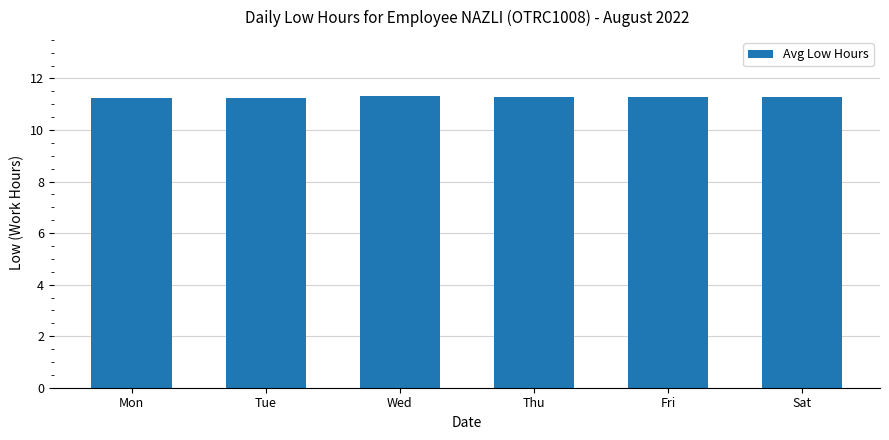

The chart shows a value of 2.6 at Thu. True or false?

False